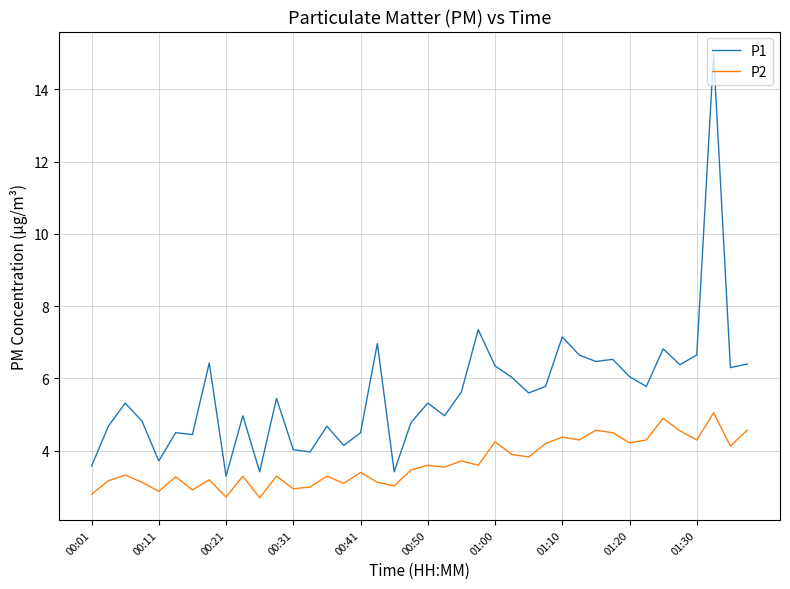

True or false: P1 and P2 intersect in this chart.

False